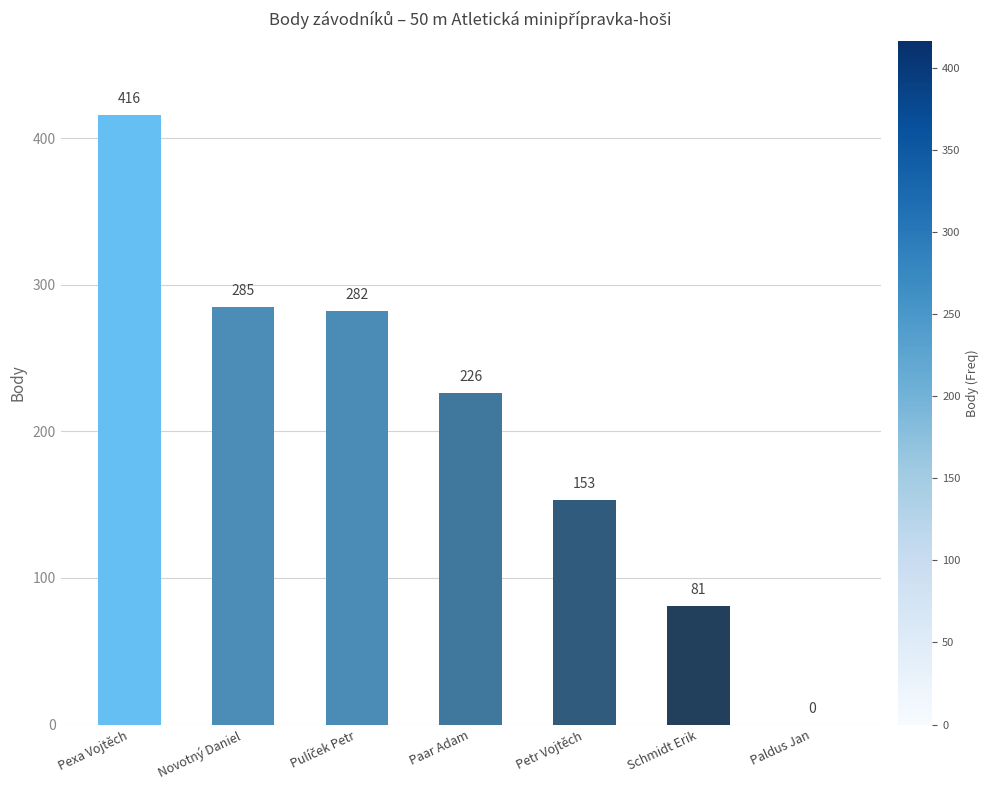

True or false: the data shows 54 at Schmidt Erik.

False